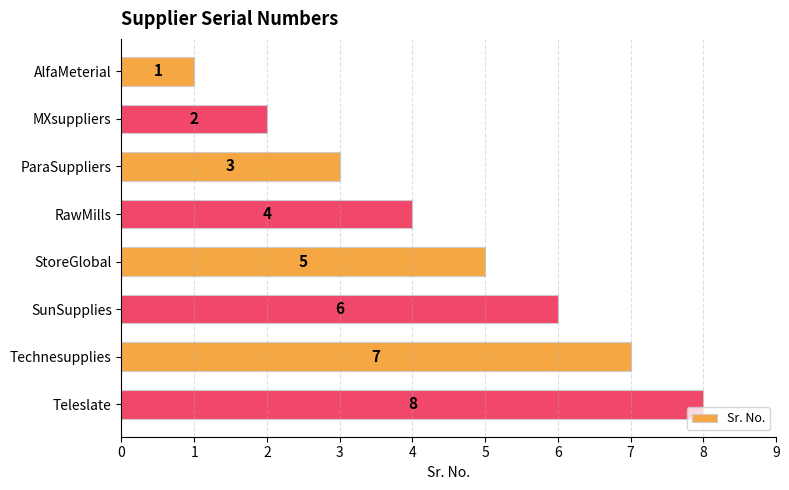

At which label is the value closest to 4?

RawMills